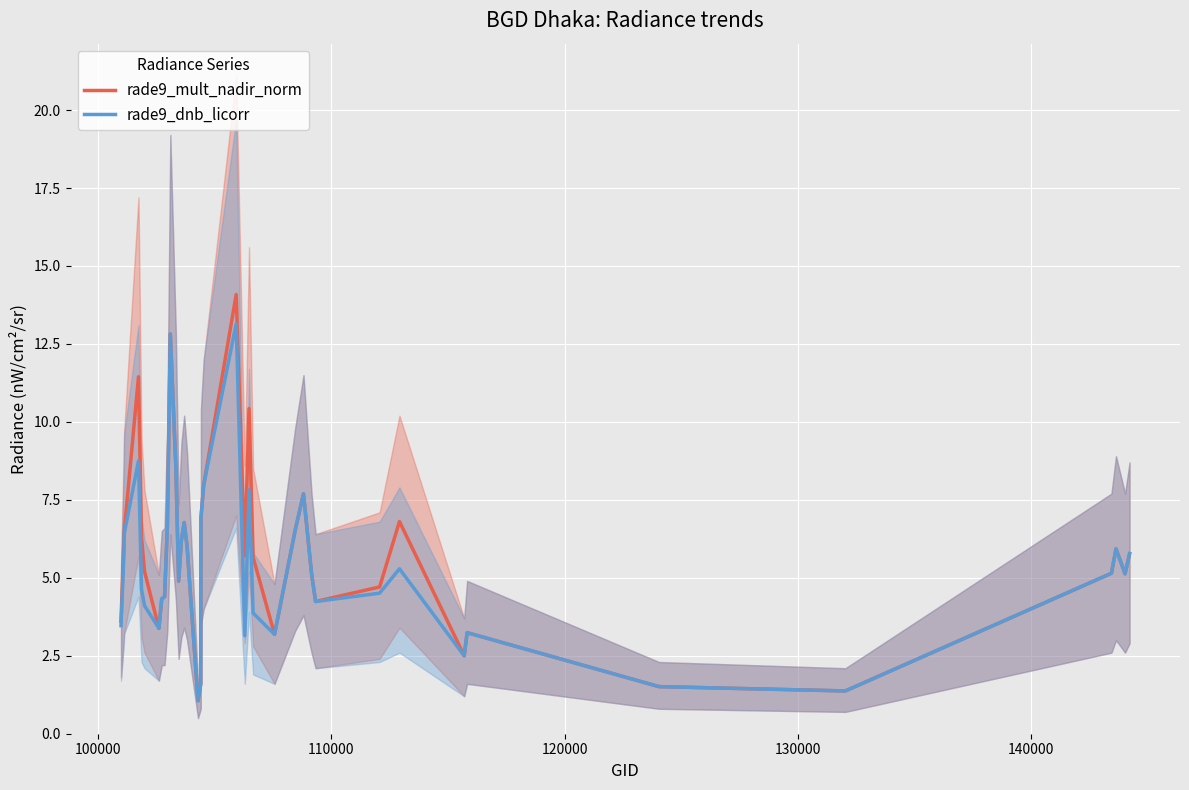

Is this an area chart (filled region under the line)?

No